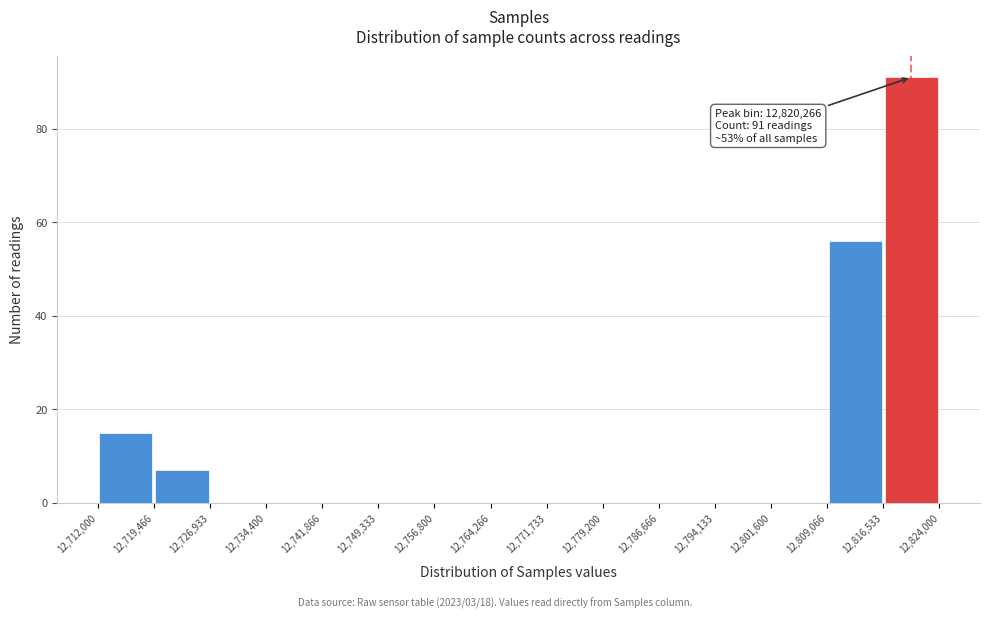

Over which range of the x-axis is the bar tallest?

12,816,533 to 12,824,000